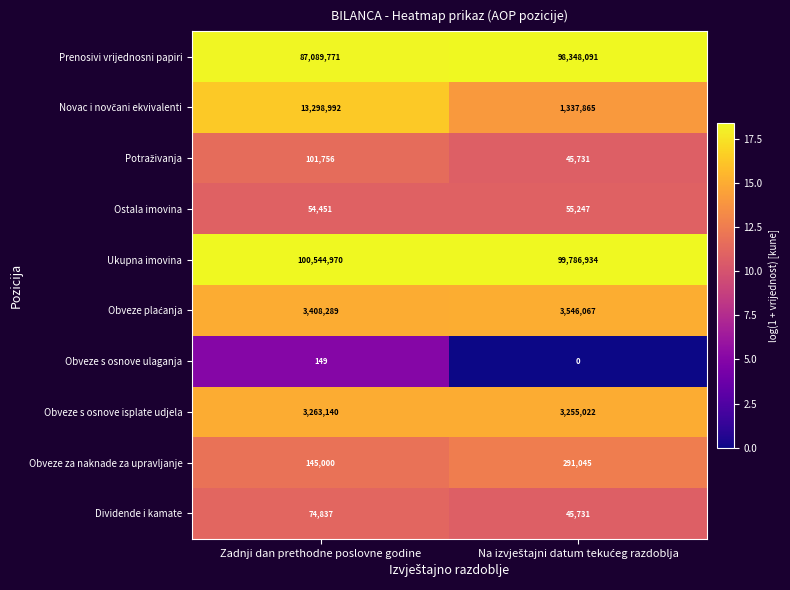

What is the maximum value for Ostala imovina?

55247